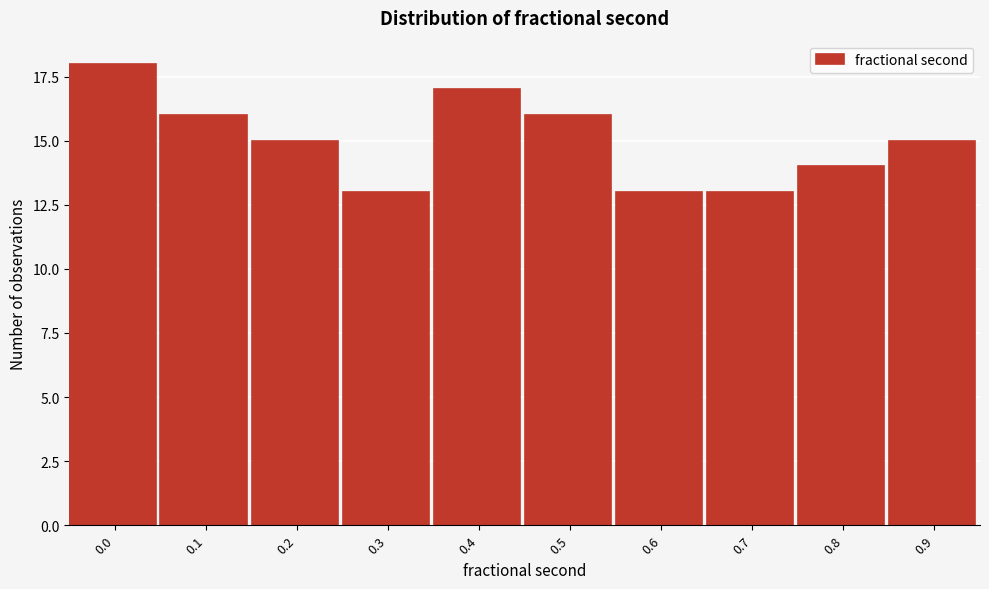

Reading left to right, extract all data points from this chart.

18	16	15	13	17	16	13	13	14	15